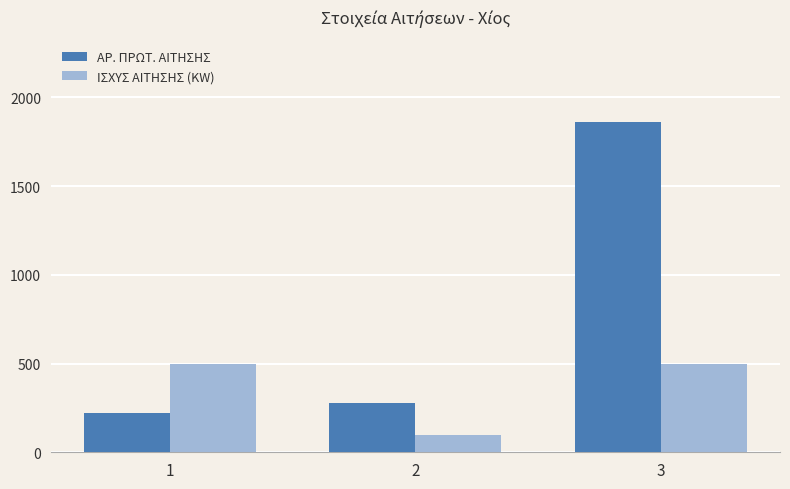

Which series has the largest total across all categories?

ΑΡ. ΠΡΩΤ. ΑΙΤΗΣΗΣ